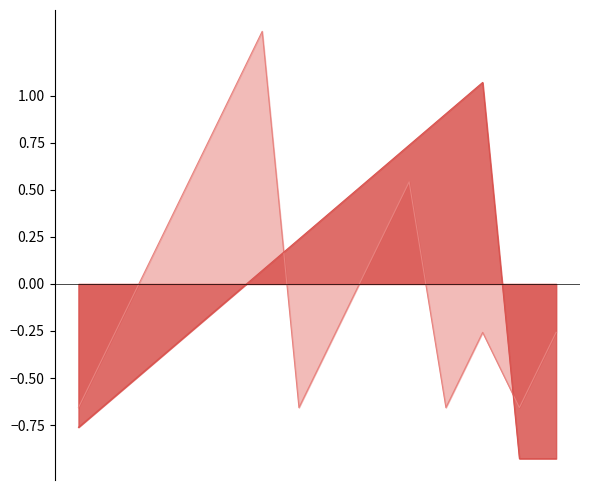

How many interior local peaks does the Question No. series have?

3